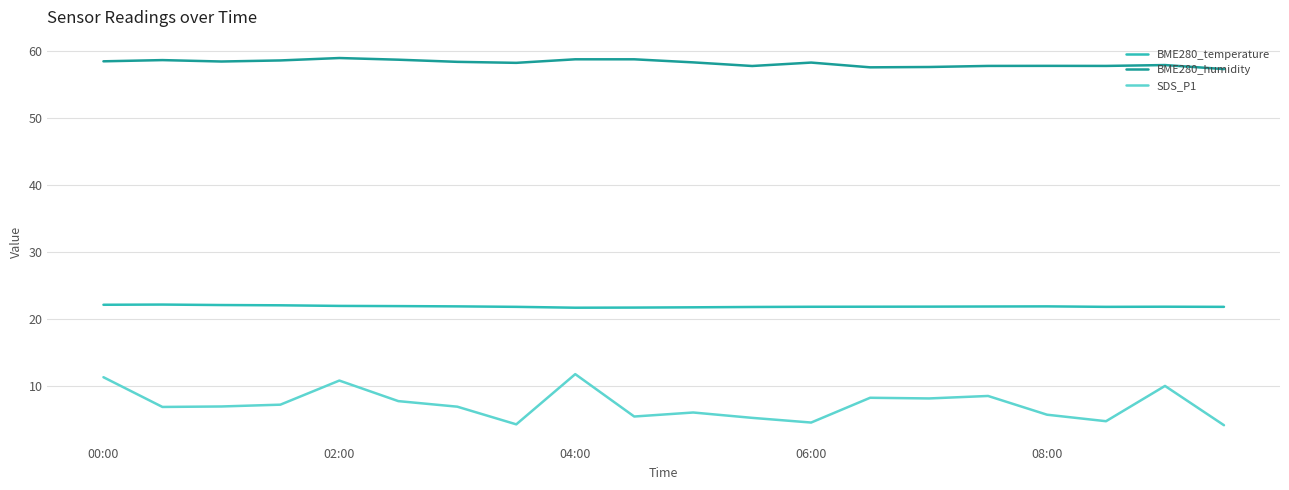

True or false: SDS_P1 and BME280_humidity intersect in this chart.

False